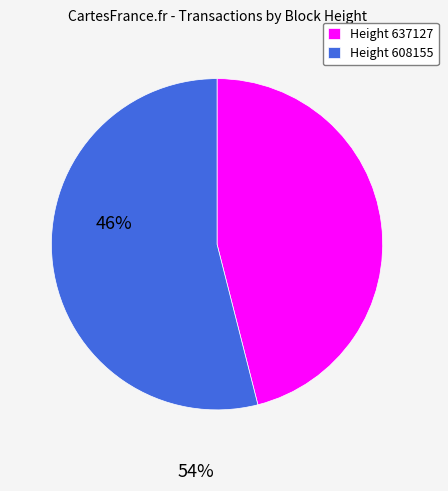

Which category accounts for the majority?

Height 608155